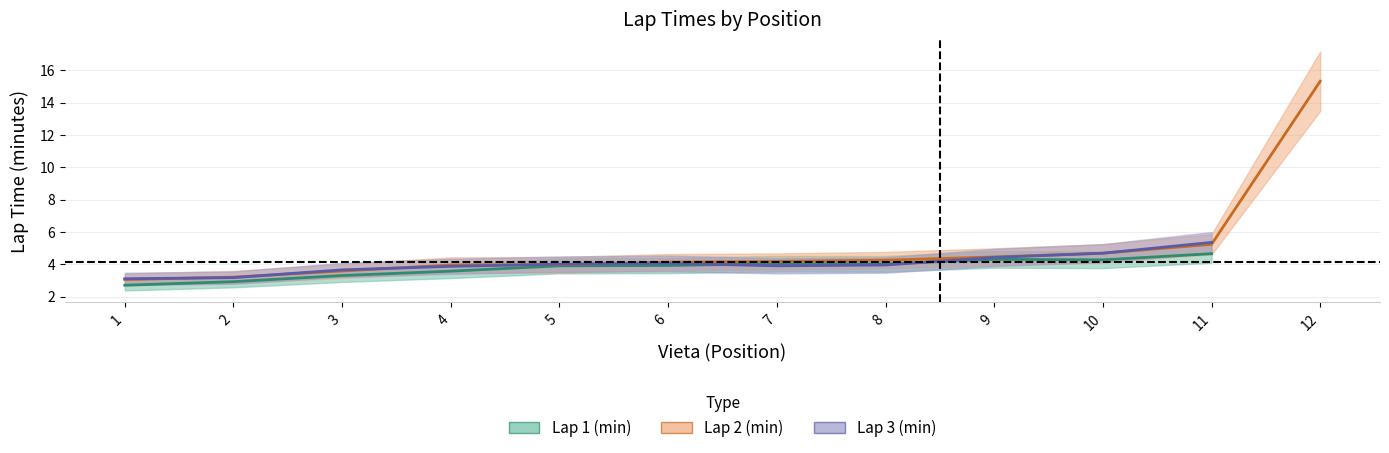

What value does the Lap 2 (min) series have at 11?

5.2